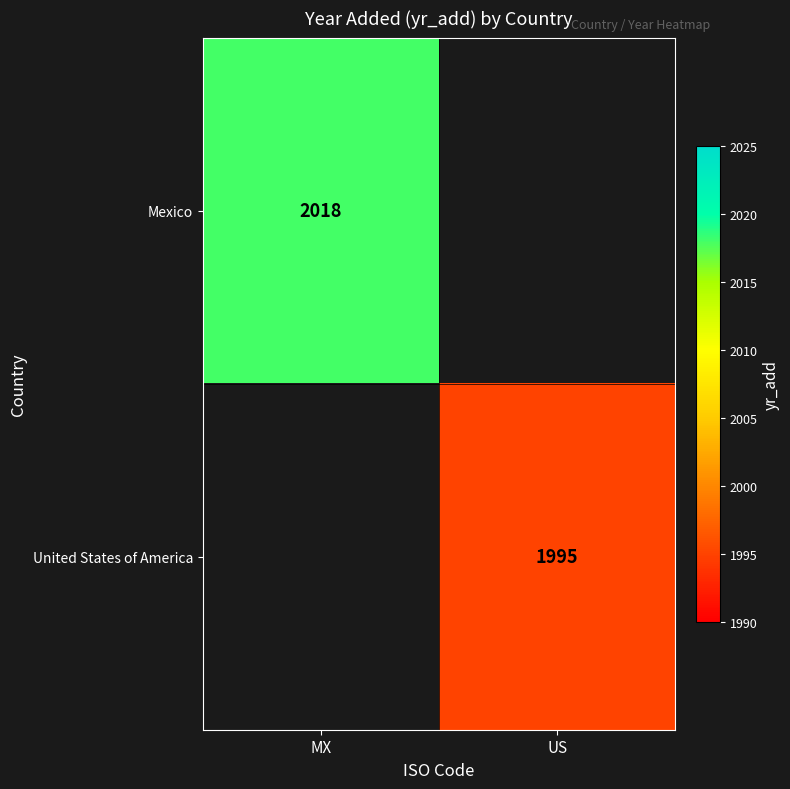

The United States of America series shows 1995 at US. True or false?

True